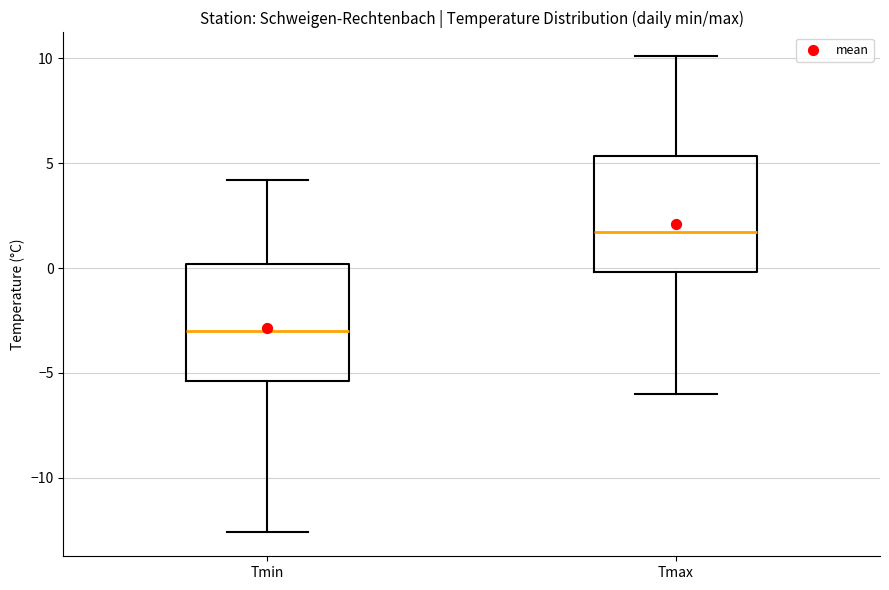

Which box has the lowest median line?

Tmin